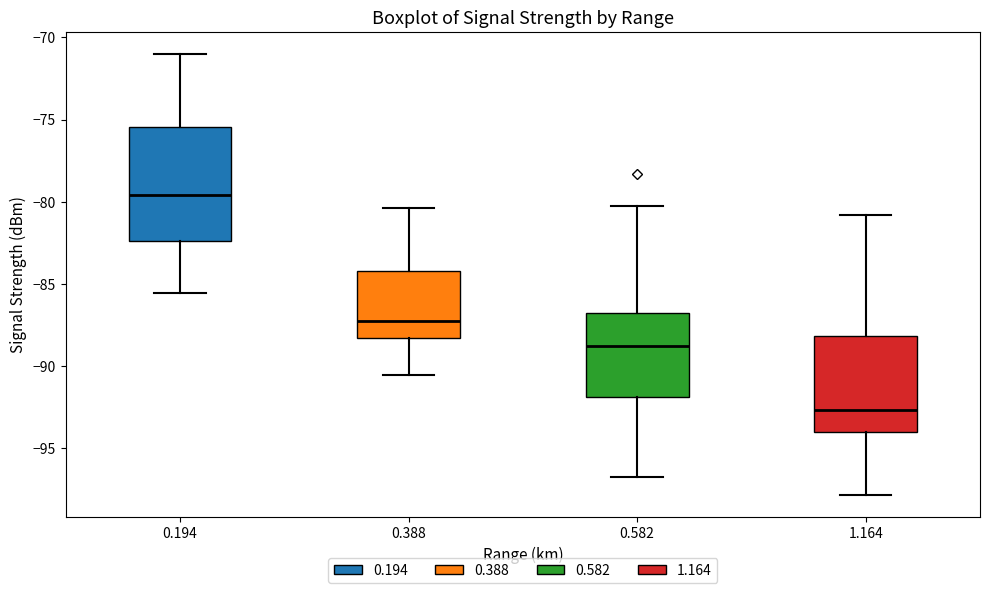

Reading left to right, transcribe this box plot: for each box, give where its median line is, the range the box spans, and where its two whiskers end, as read against the y-axis. The values are not printed on the chart, so give them approximately, as read against the axis.

0.194: median -79.5, box -82.5 to -75.5, whiskers -85.5 to -71.0
0.388: median -87.5, box -88.5 to -84.0, whiskers -90.5 to -80.5
0.582: median -89.0, box -92.0 to -87.0, whiskers -97.0 to -80.5
1.164: median -92.5, box -94.0 to -88.0, whiskers -98.0 to -81.0